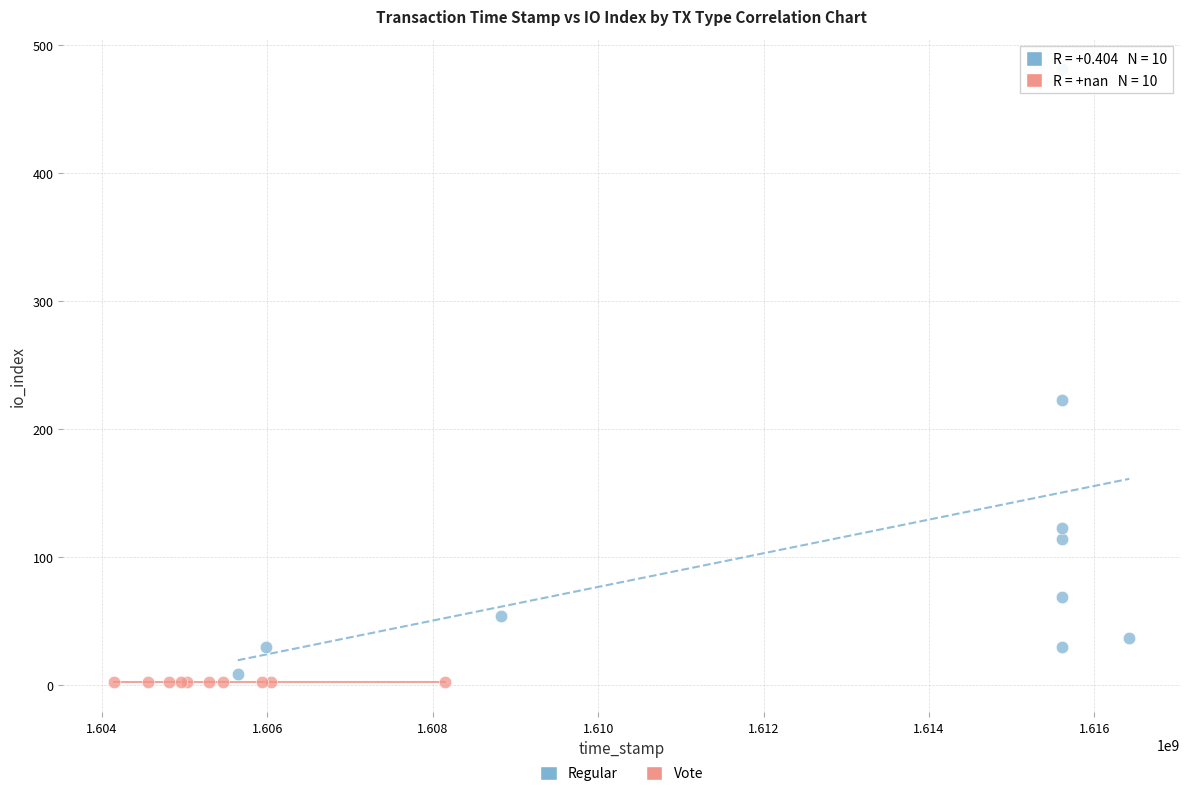

Which series reaches the maximum Y coordinate?

Regular